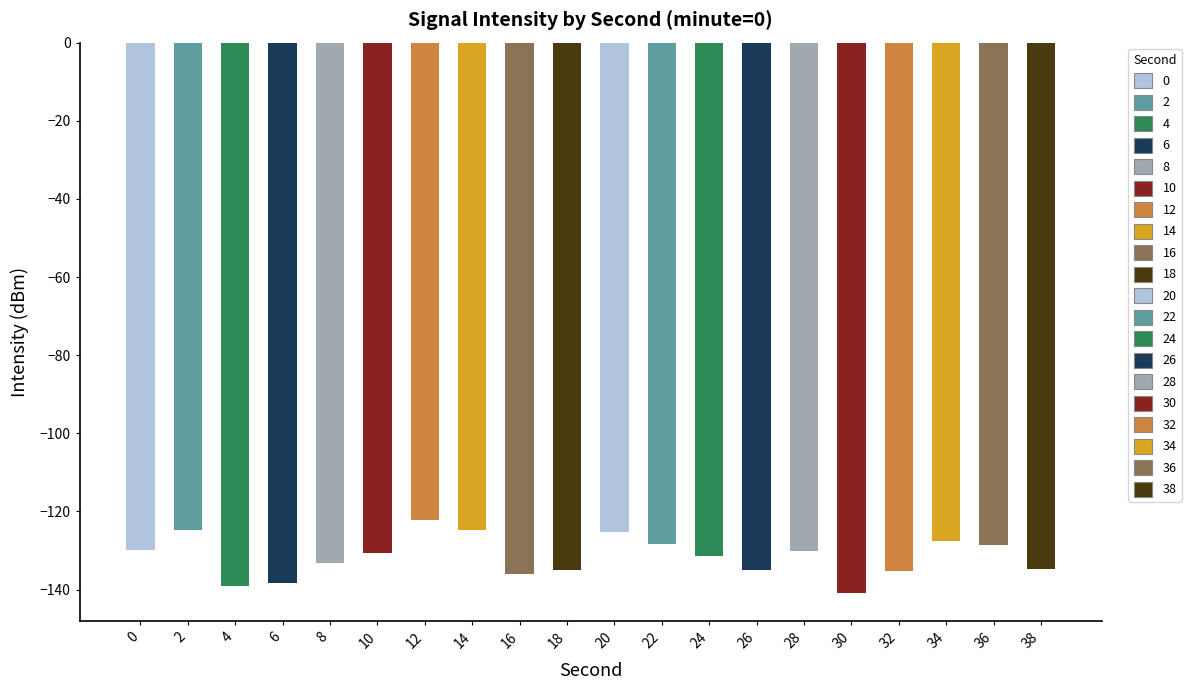

Which label corresponds to the smallest value in the chart?

30